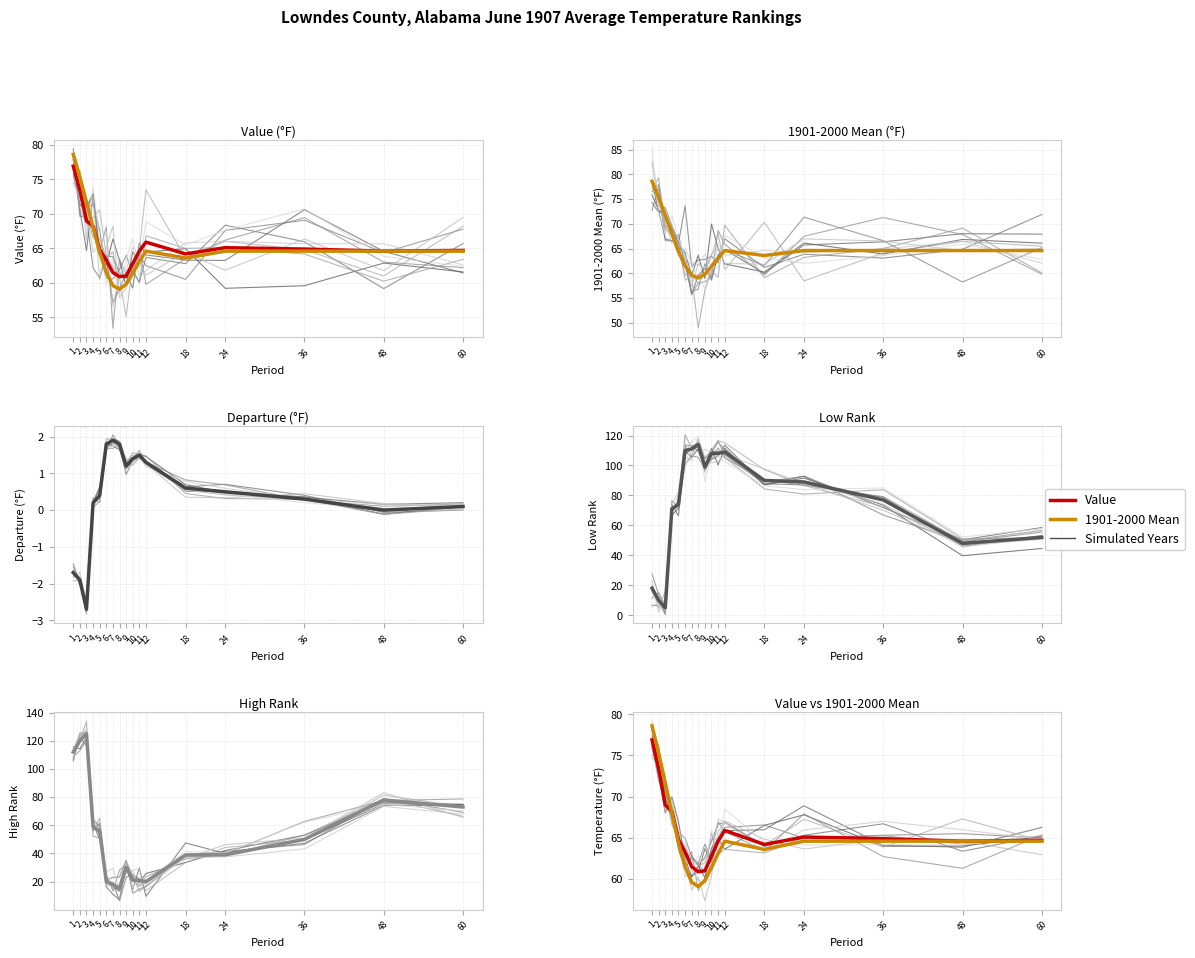

What is the difference between the maximum and minimum values in the Departure series?

4.6